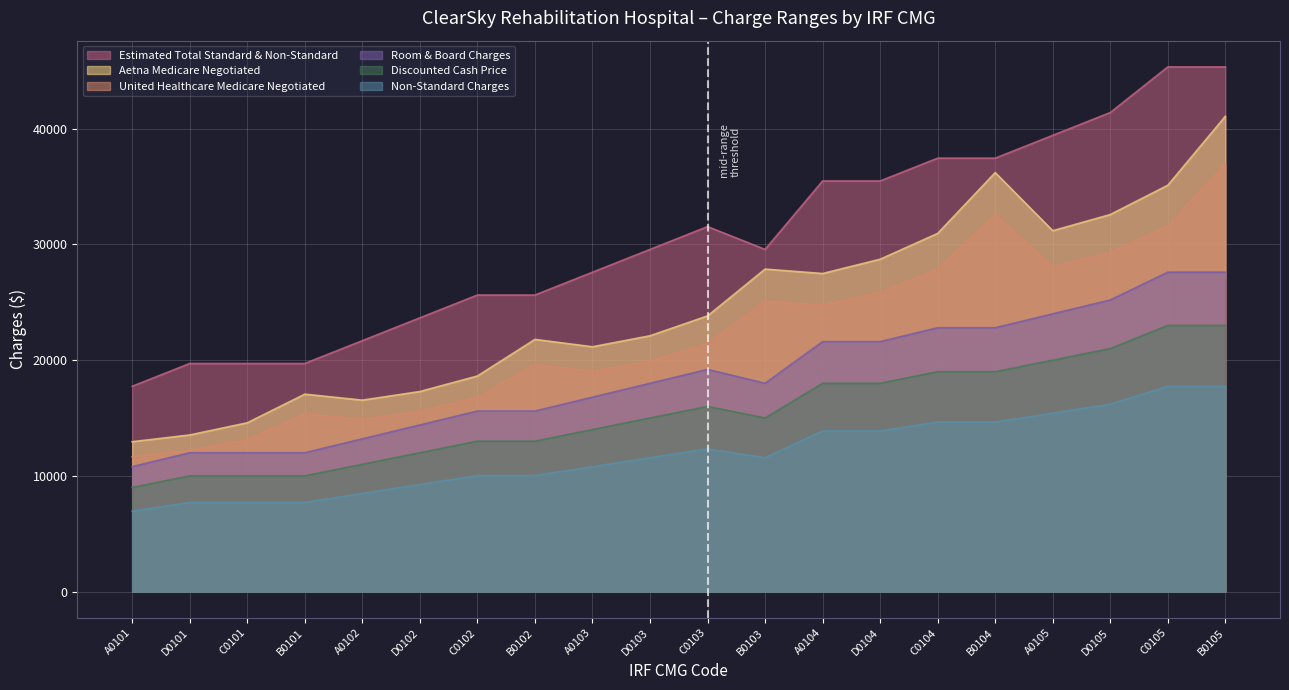

What is the sum of all Estimated Total Standard & Non-Standard values?

609039